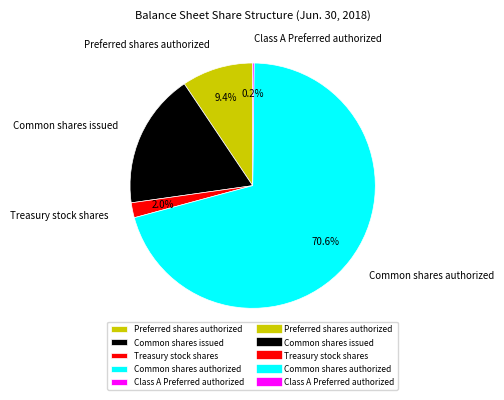

To the nearest percent, what percentage of the pie is Treasury stock shares?

2%